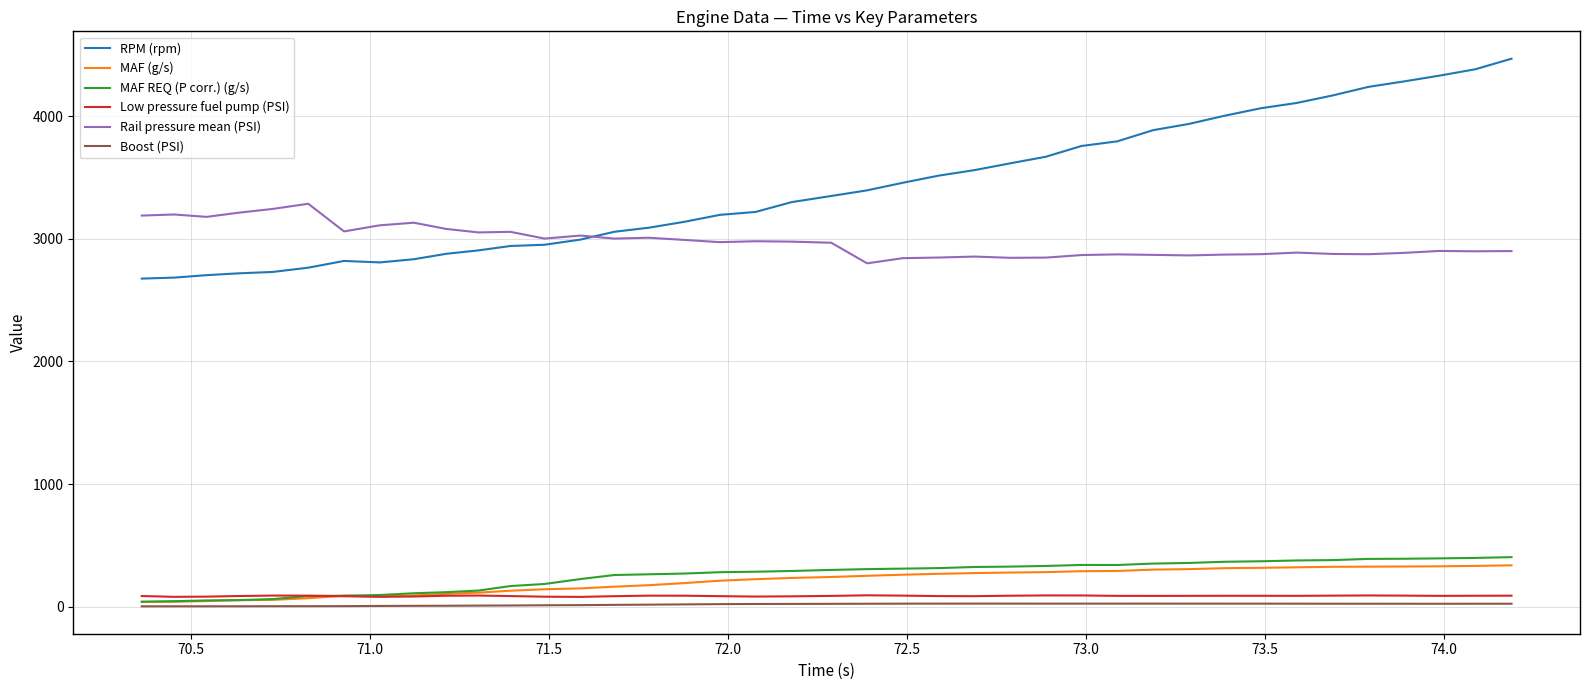

List the series in order of their peak value, lowest first.

Boost (PSI), Low pressure fuel pump (PSI), MAF (g/s), MAF REQ (P corr.) (g/s), Rail pressure mean (PSI), RPM (rpm)